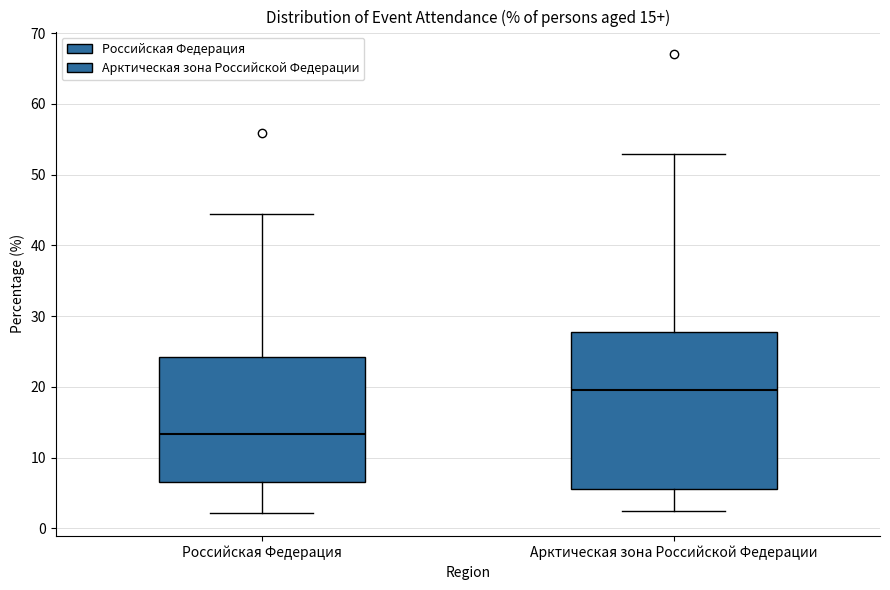

Which box is the tallest, from its lower edge to its upper edge?

Арктическая зона Российской Федерации